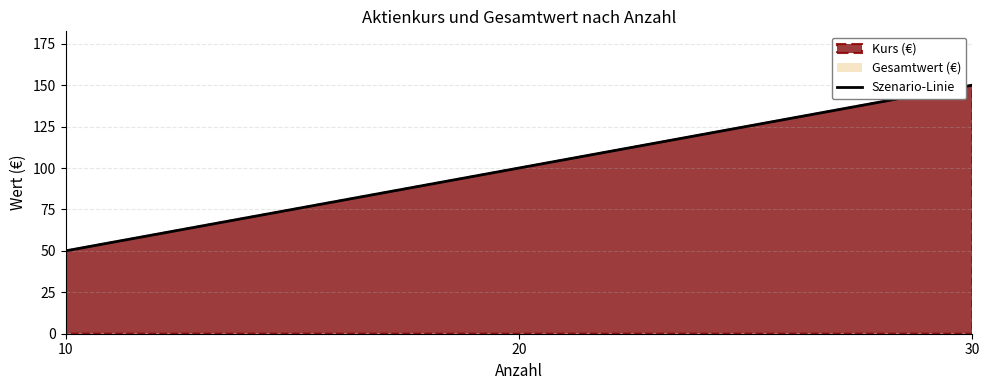

What is the approximate value at 30, to the nearest 50?

150